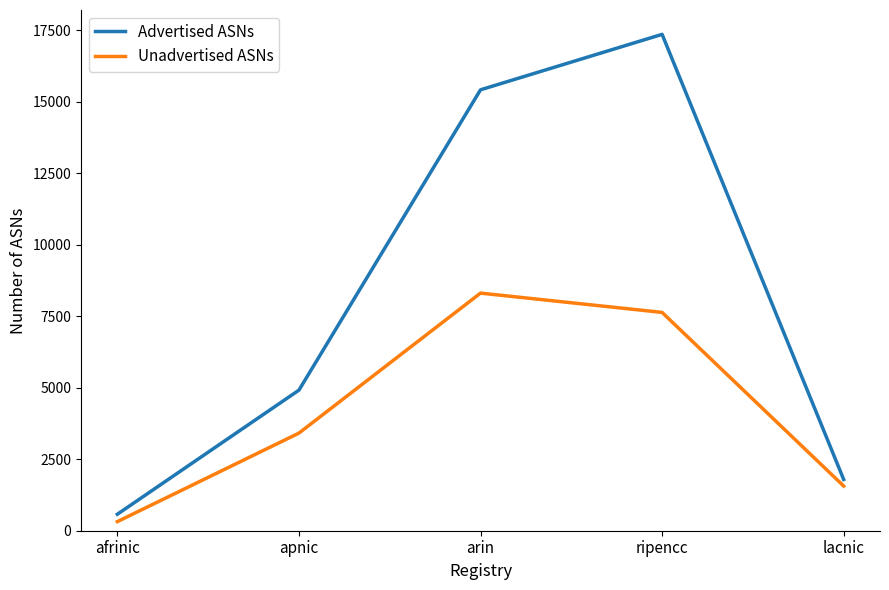

Where is Advertised ASNs nearest to the value 8967?

apnic